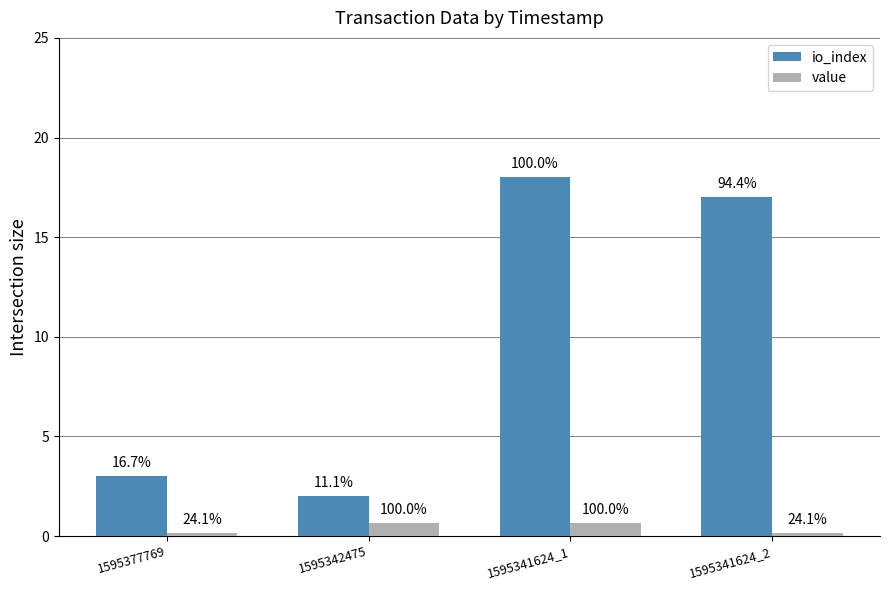

What is the total value across all series at 1595342475?

2.7